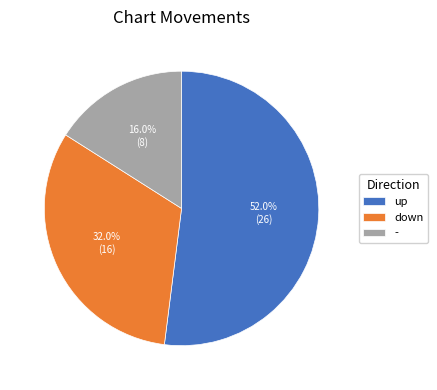

Which category has the smallest portion of the pie?

-